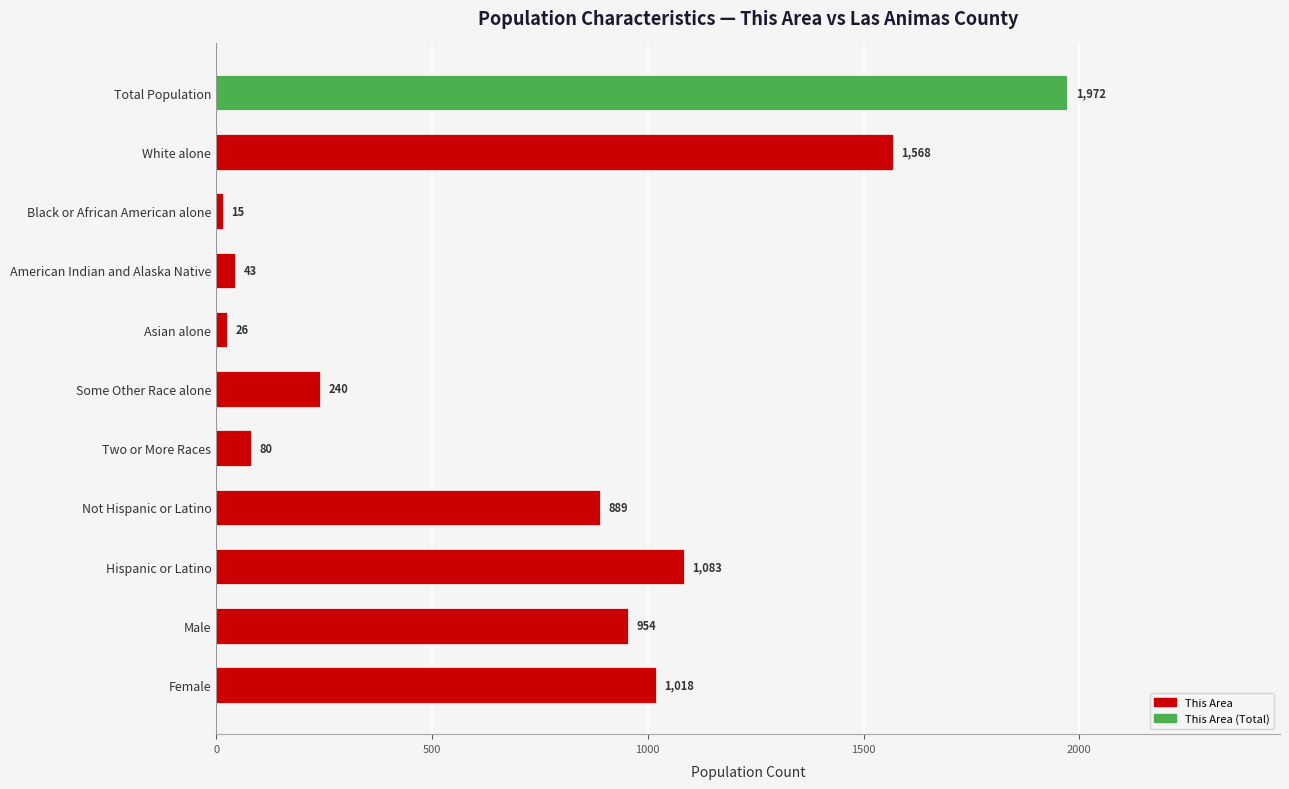

The value at Asian alone is 26. True or false?

True